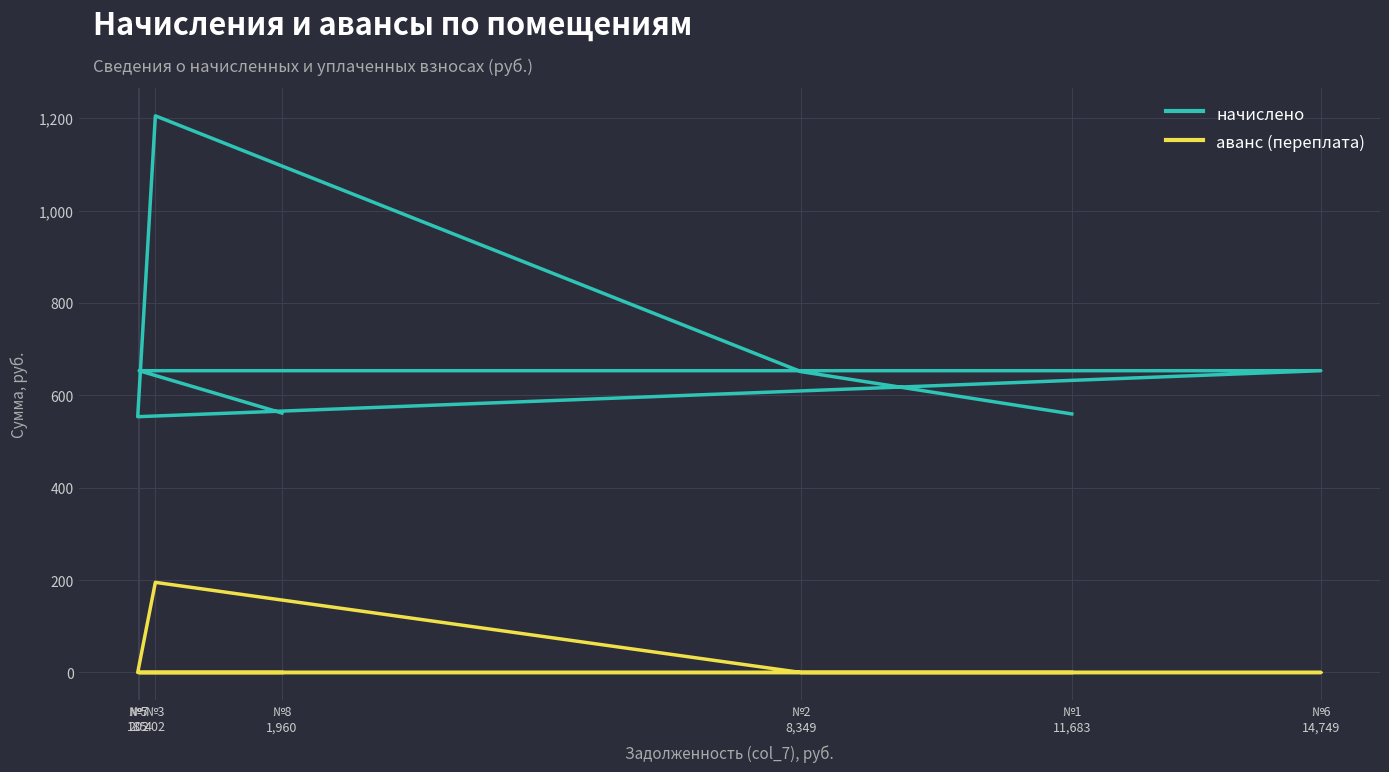

What is the greatest value displayed?

1205.2